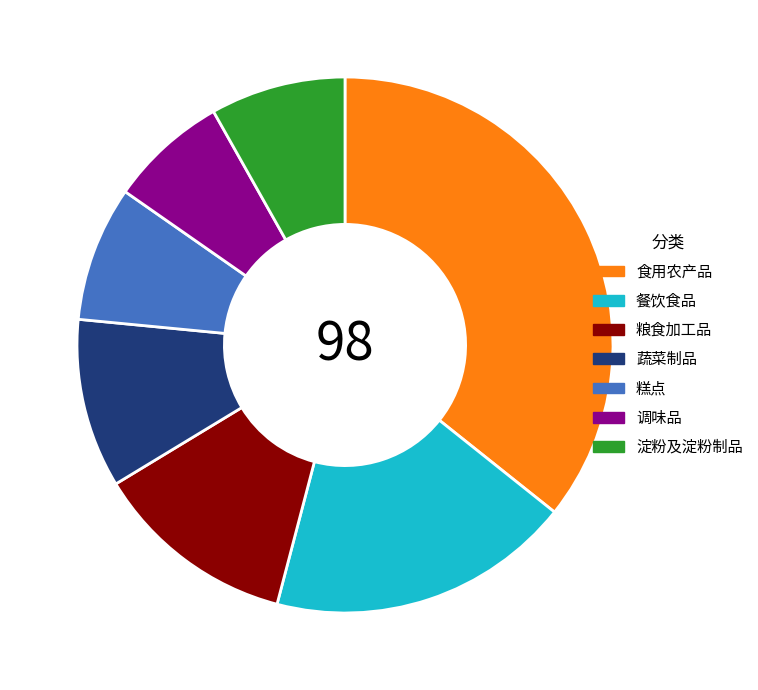

Which category has the smallest portion of the pie?

调味品